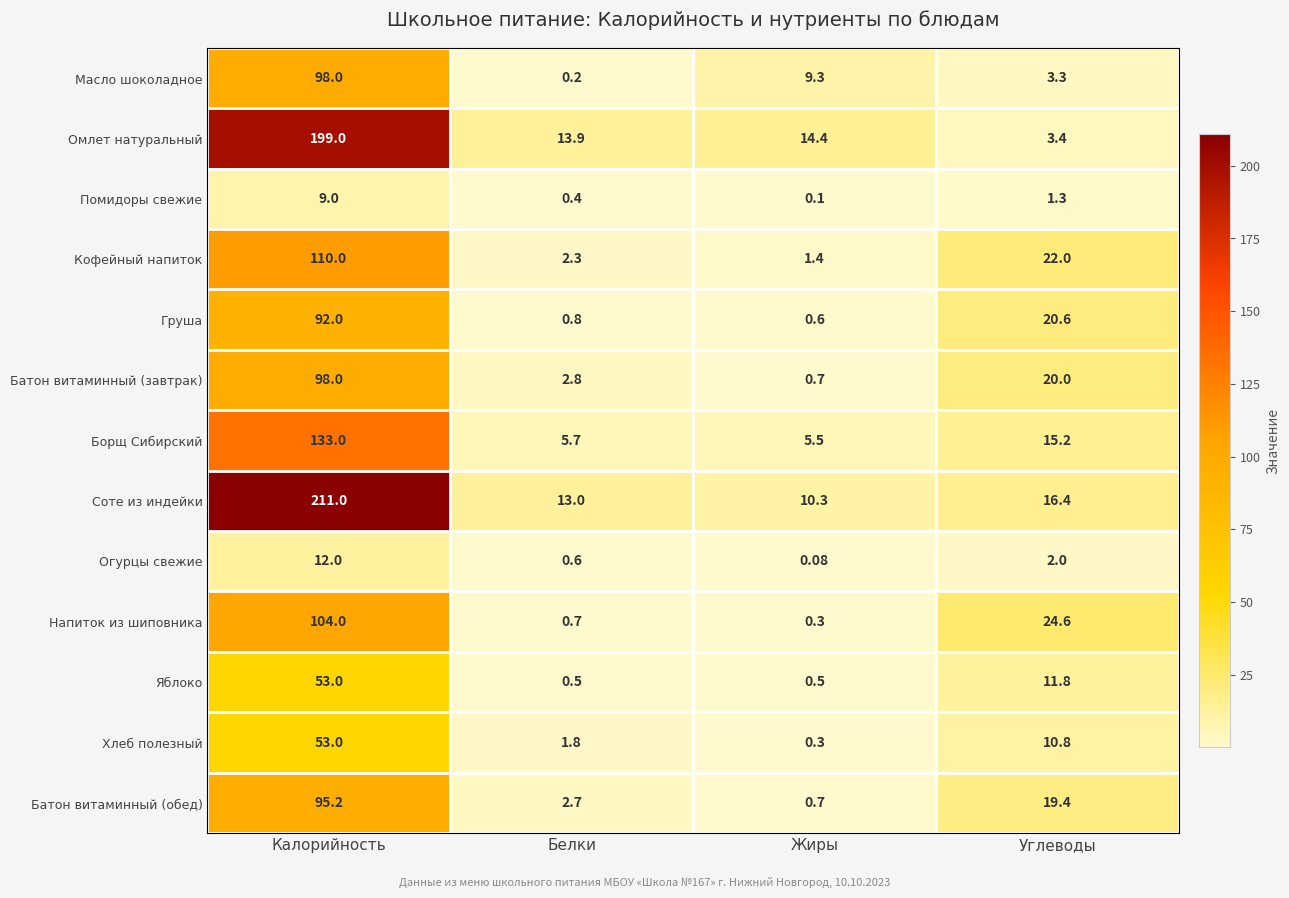

At Белки, list the series in order from largest to smallest.

Омлет натуральный, Соте из индейки, Борщ Сибирский, Батон витаминный (завтрак), Батон витаминный (обед), Кофейный напиток, Хлеб полезный, Груша, Напиток из шиповника, Огурцы свежие, Яблоко, Помидоры свежие, Масло шоколадное